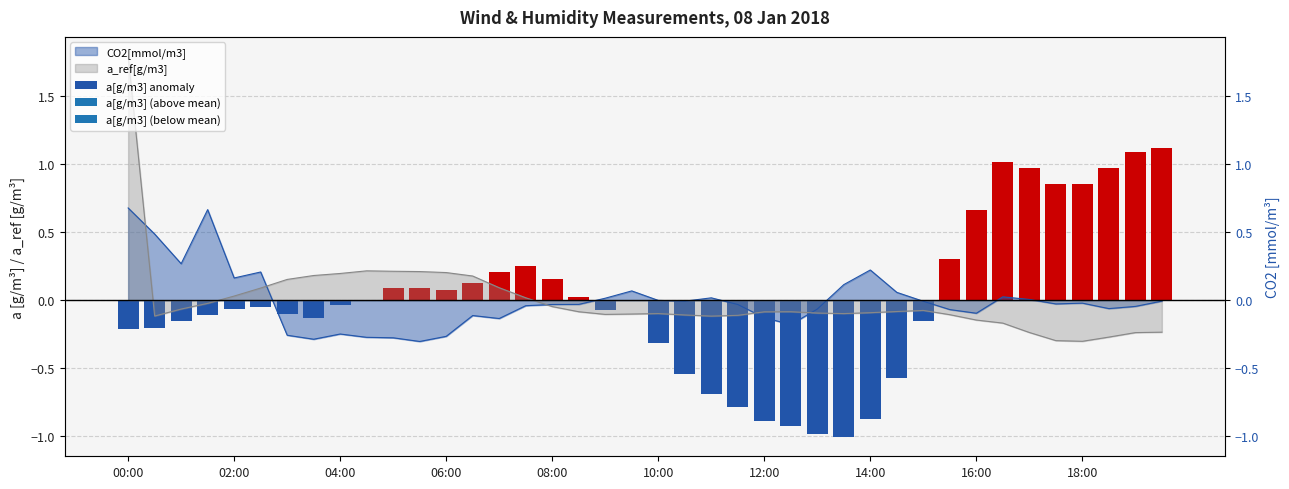

How many data points in a_ref[g/m3] are above 0?

13